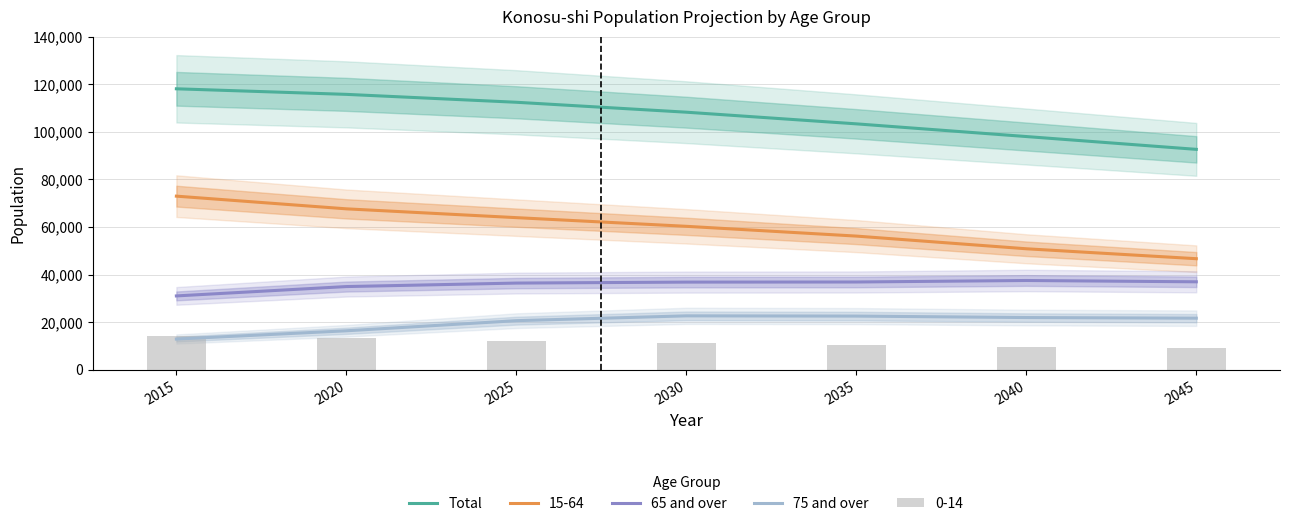

What is the highest value of the Total series?

118072